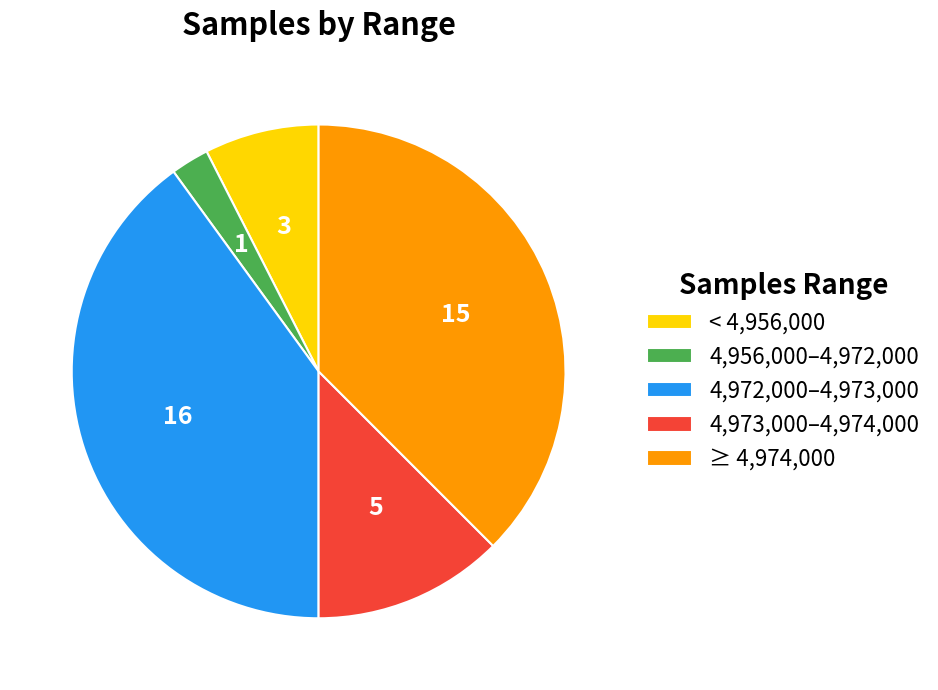

Combined, do 4,973,000–4,974,000 and 4,972,000–4,973,000 account for over 50%?

Yes